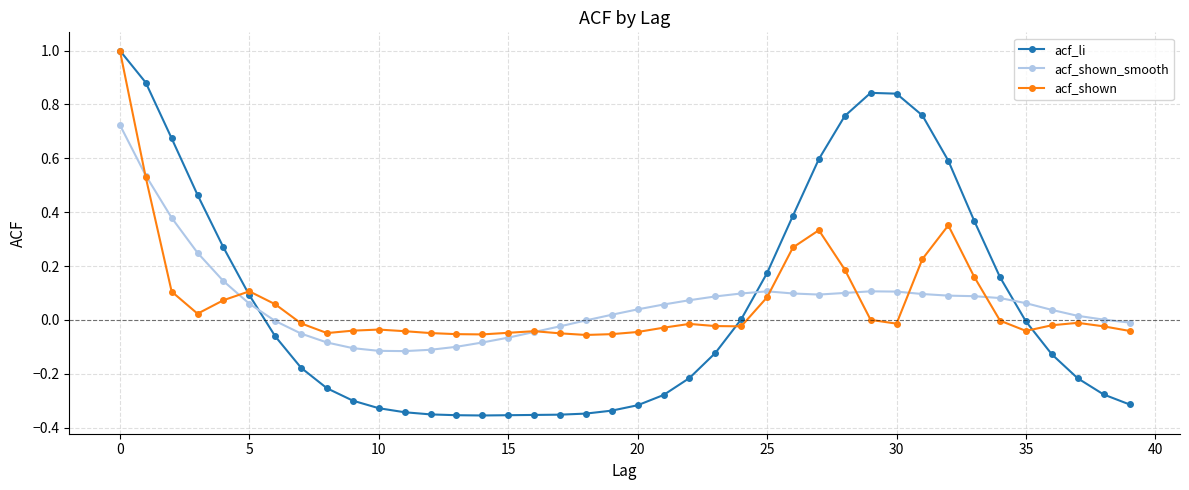

Which series has the widest spread of values?

acf_li